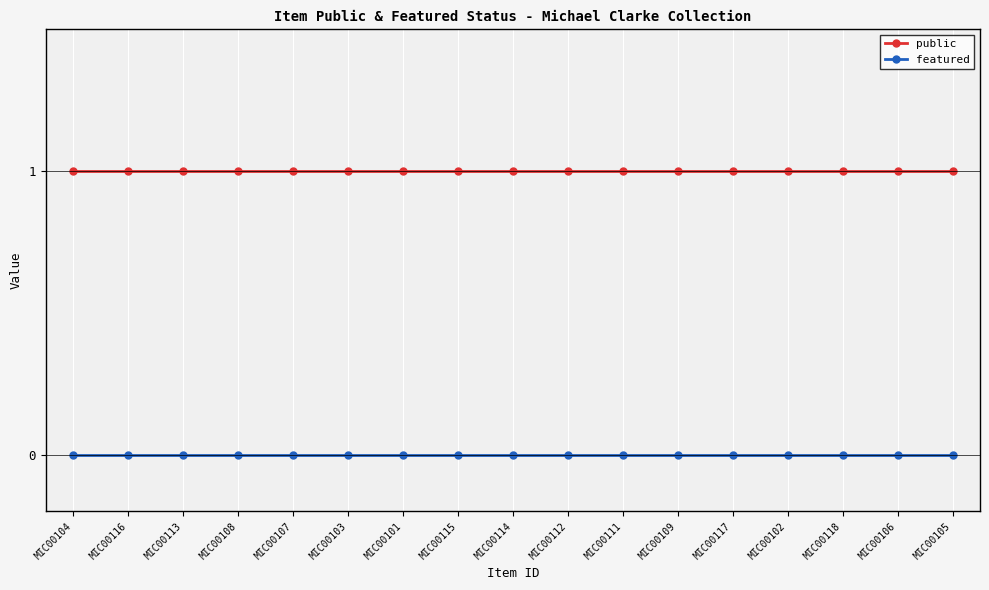

What are all the series names shown in the legend?

public, featured